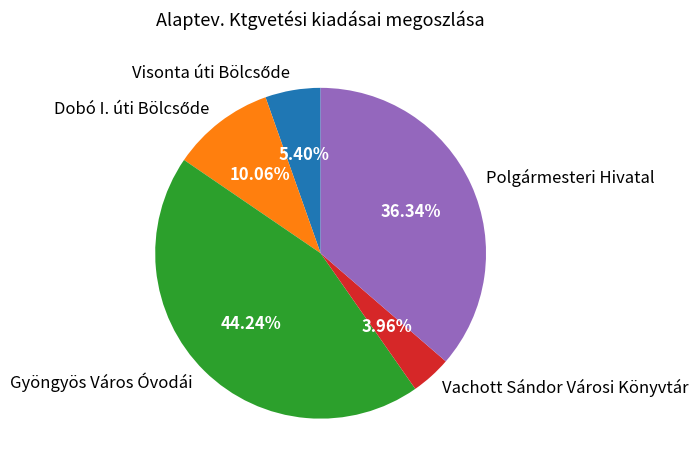

Between Polgármesteri Hivatal and Gyöngyös Város Óvodái, which is larger?

Gyöngyös Város Óvodái